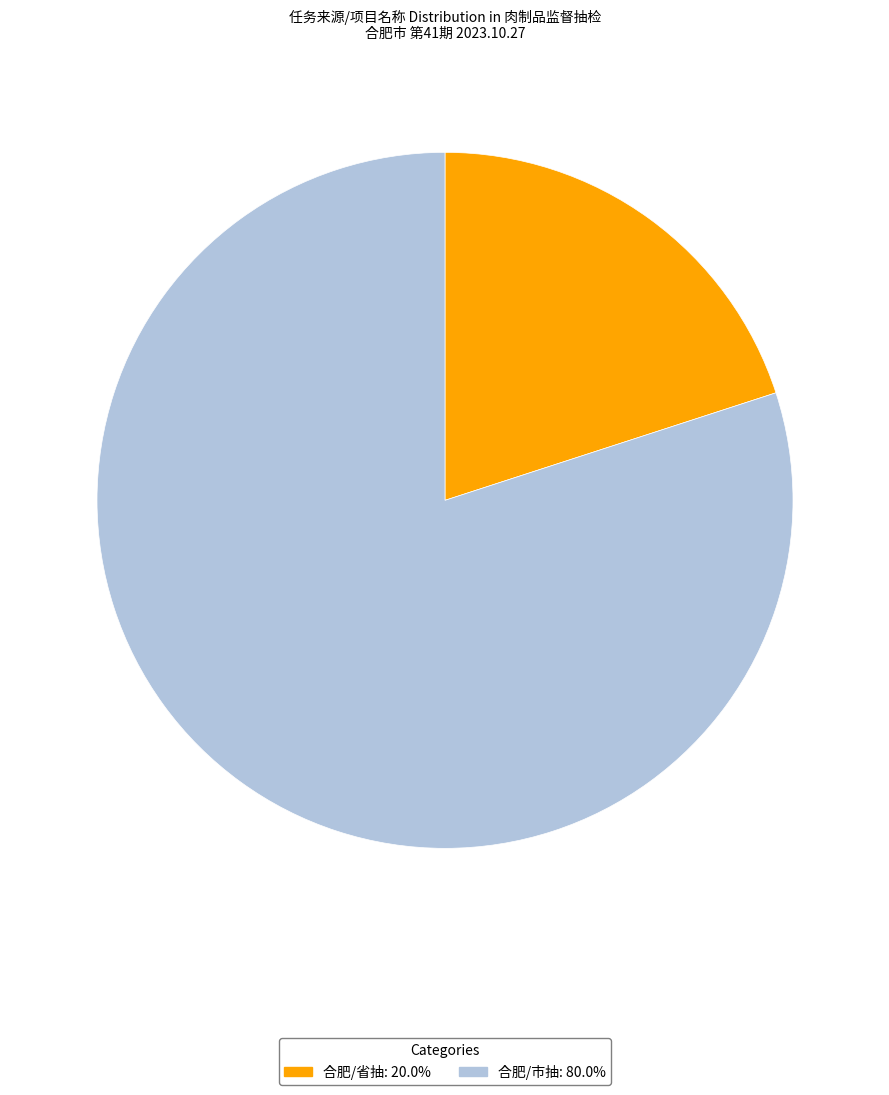

True or false: 合肥/省抽 accounts for 6% of the total.

False